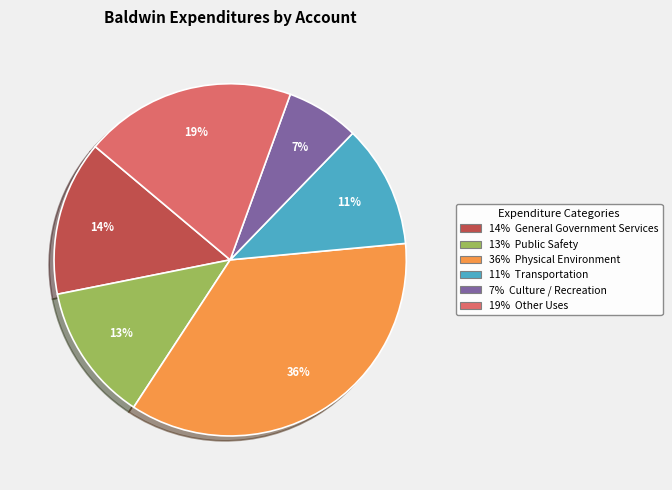

To the nearest percent, what is the average slice percentage?

17%